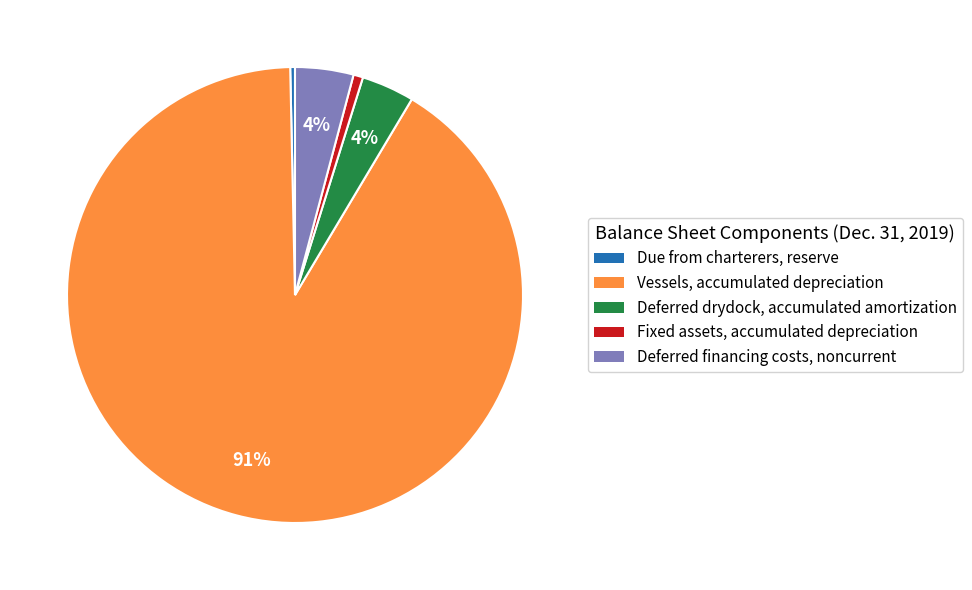

How many segments does this pie chart have?

5